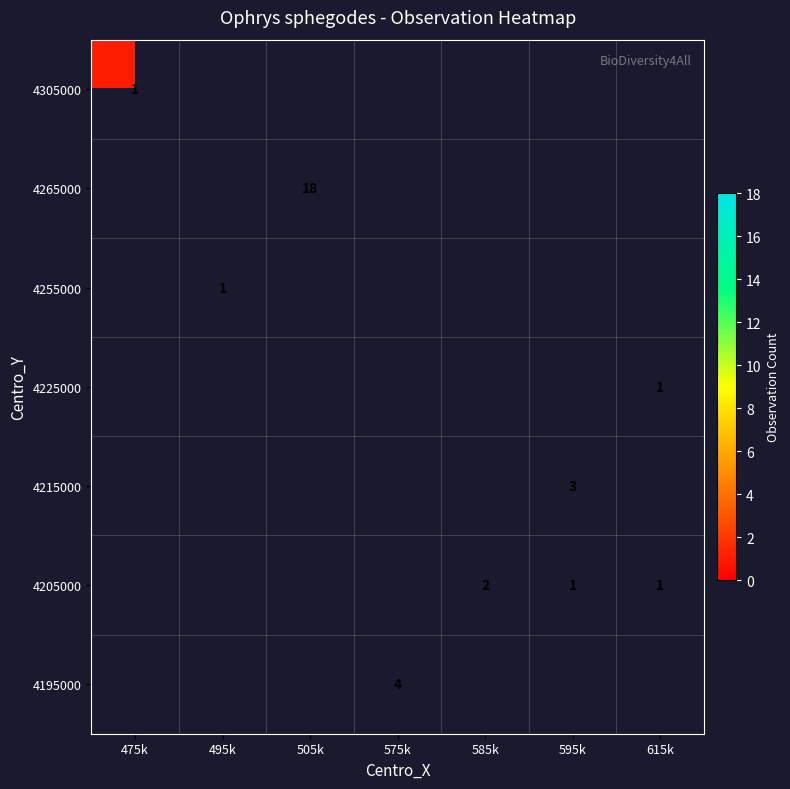

The value of 4265000 at 505k is 18. True or false?

True